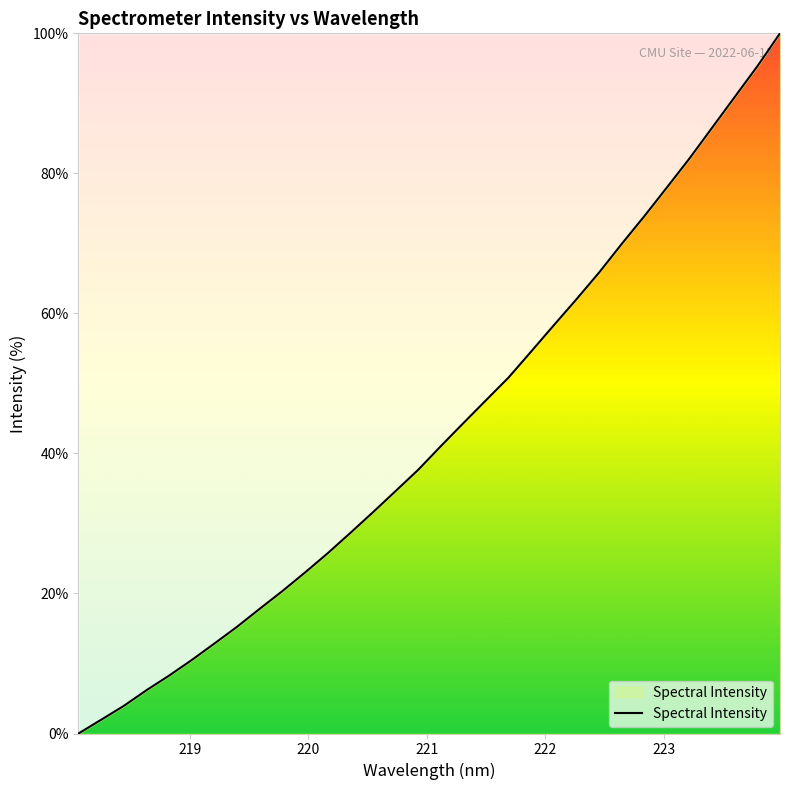

What is the maximum value shown in the chart?

100.0